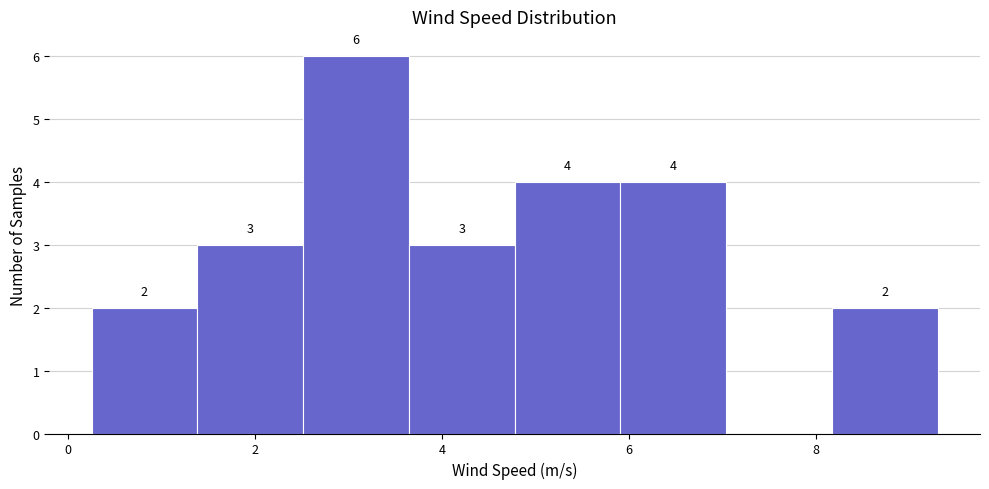

Which range on the x-axis has the tallest bar?

2.6 to 3.6